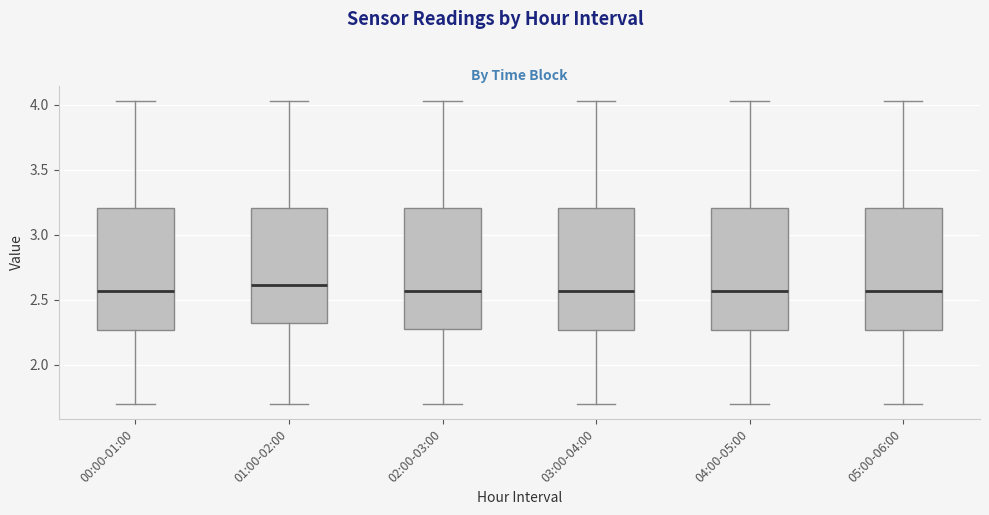

Where does the upper whisker of the box for 03:00-04:00 end on the y-axis? The values are not printed on the chart, so give them approximately, as read against the axis.

4.05